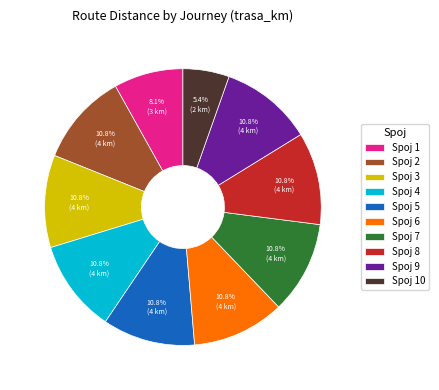

How many slices are in this pie chart?

10